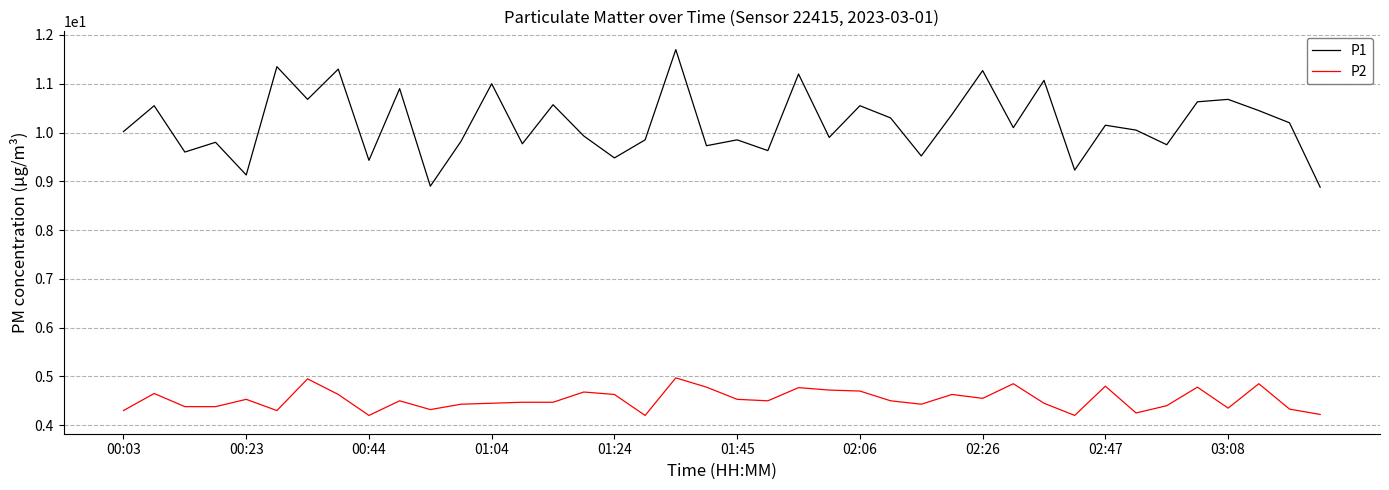

What is the highest value of the P1 series?

11.7